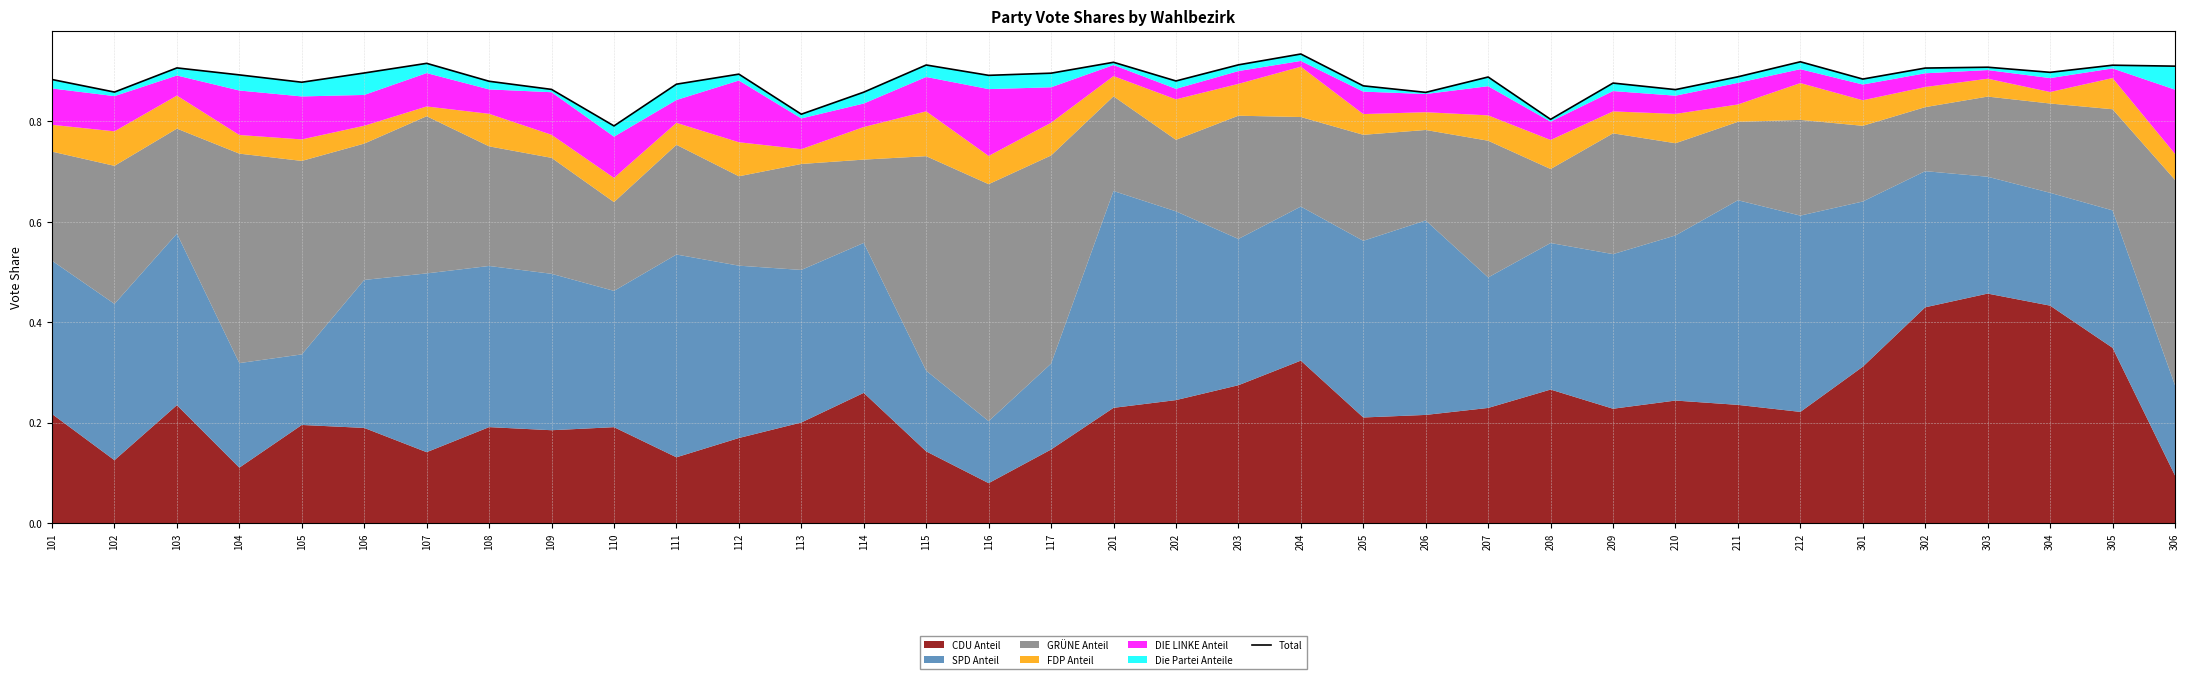

Reading left to right, extract all data points from this chart.

101=0.9	102=0.9	103=0.9	104=0.9	105=0.9	106=0.9	107=0.9	108=0.9	109=0.9	110=0.8	111=0.9	112=0.9	113=0.8	114=0.9	115=0.9	116=0.9	117=0.9	201=0.9	202=0.9	203=0.9	204=0.9	205=0.9	206=0.9	207=0.9	208=0.8	209=0.9	210=0.9	211=0.9	212=0.9	301=0.9	302=0.9	303=0.9	304=0.9	305=0.9	306=0.9